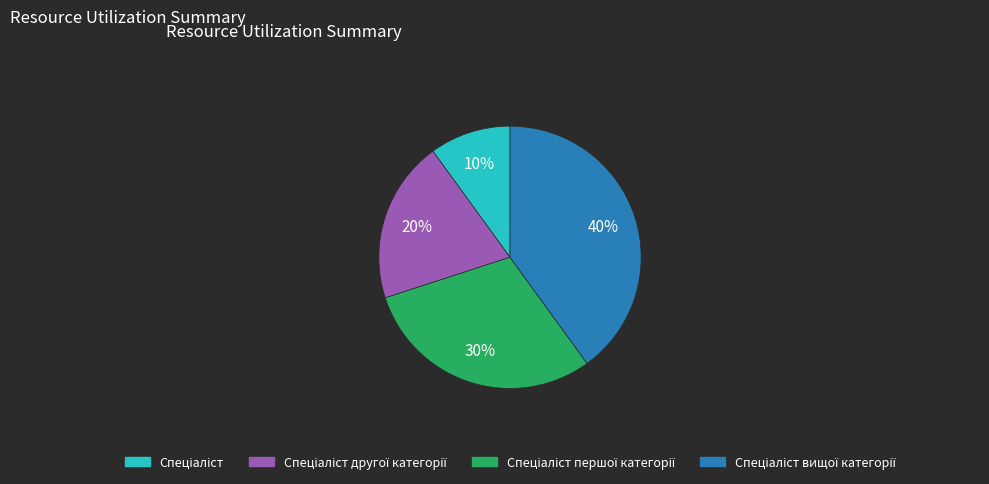

Is there a majority slice in this chart?

No